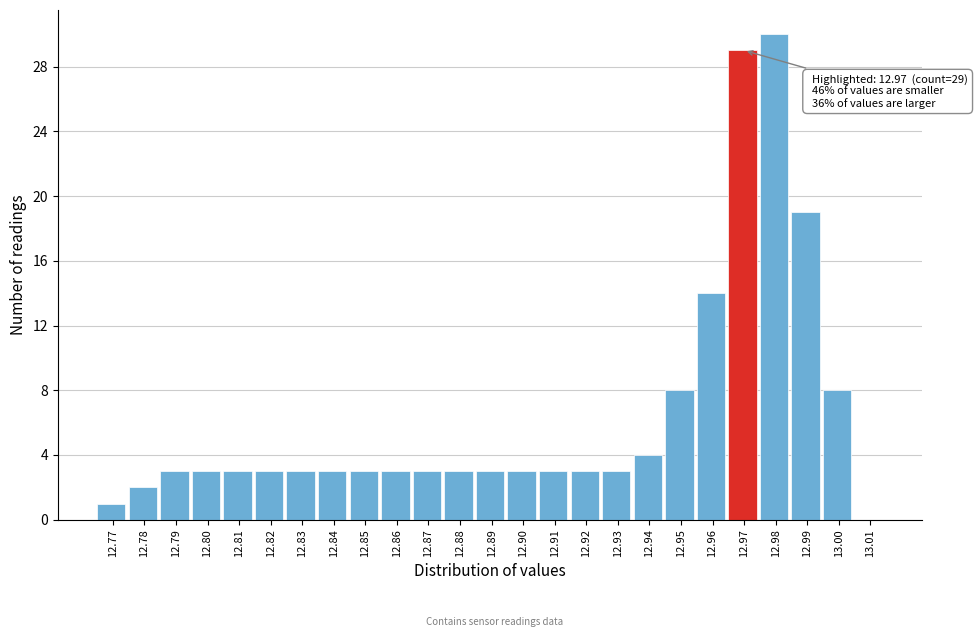

Which range on the x-axis has the tallest bar?

12.975 to 12.985